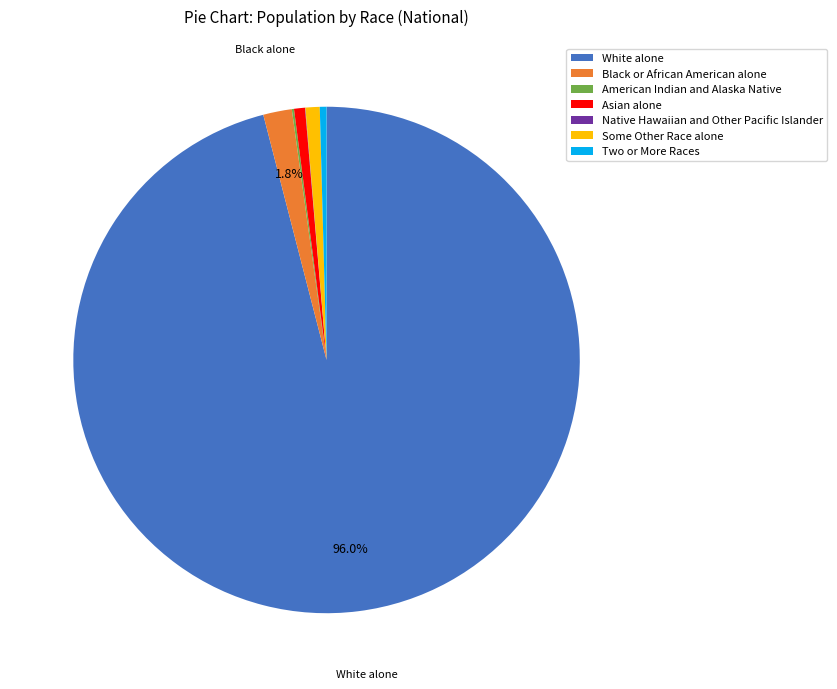

Do Some Other Race alone and Asian alone together represent more than half of the pie?

No